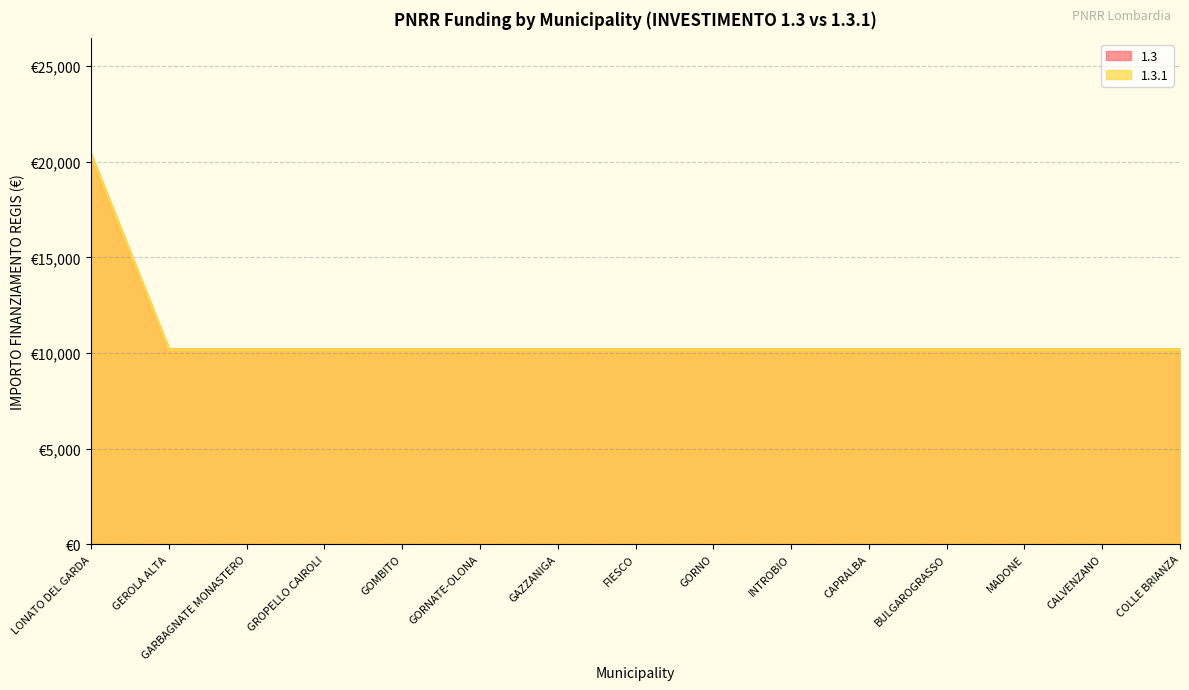

True or false: 1.3 and 1.3.1 cross at least once.

False